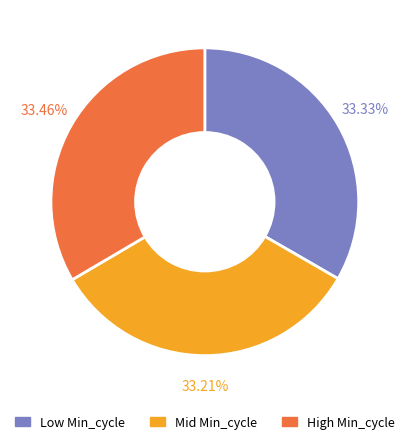

What is the ratio of the value at Mid Min_cycle to the value at Low Min_cycle?

1.0